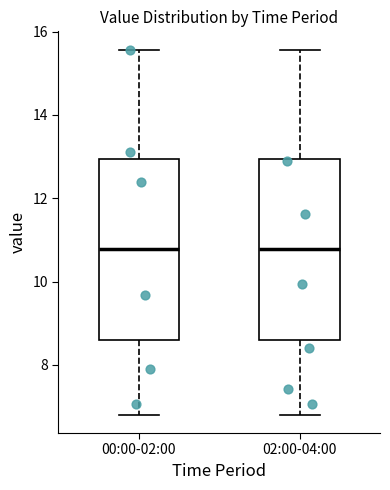

Reading left to right, read every box against the y-axis: the position of its median line, the range the box covers, and the ends of its whiskers. The values are not printed on the chart, so give them approximately, as read against the axis.

00:00-02:00: median 10.8, box 8.6 to 13.0, whiskers 6.8 to 15.6
02:00-04:00: median 10.8, box 8.6 to 13.0, whiskers 6.8 to 15.6